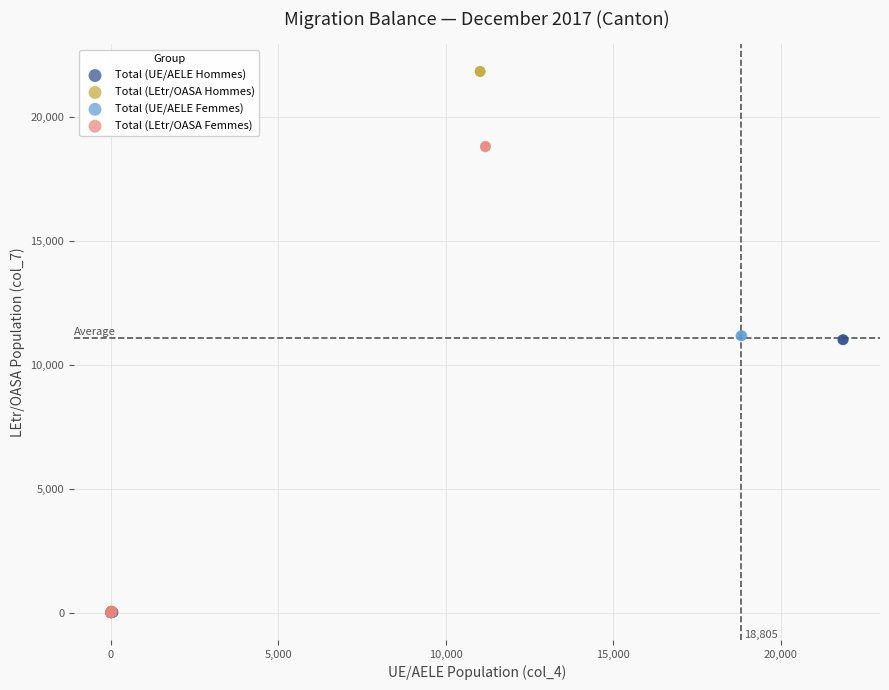

Which series reaches the maximum Y coordinate?

Total (LEtr/OASA Hommes)